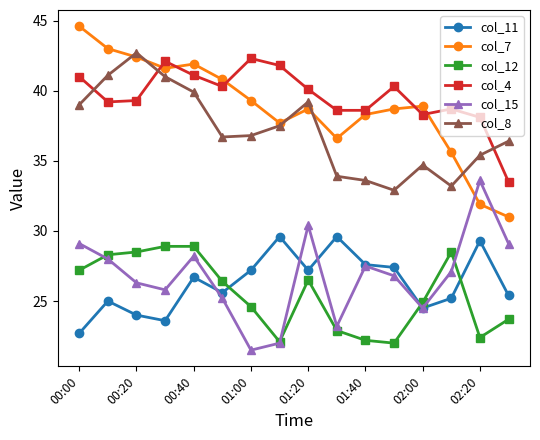

What is the value of the col_7 point at the 15th from the left?

31.9